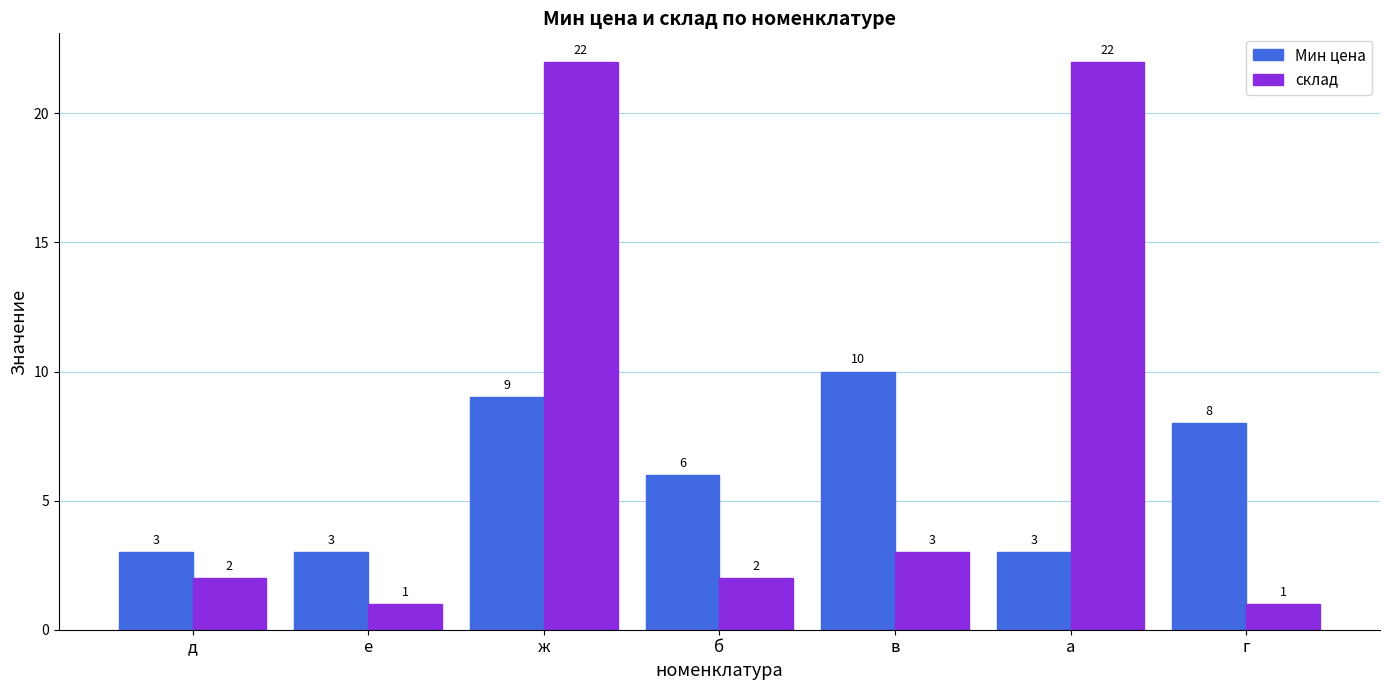

Reading left to right, extract all data points from this chart.

Мин цена: 3	3	9	6	10	3	8
склад: 2	1	22	2	3	22	1